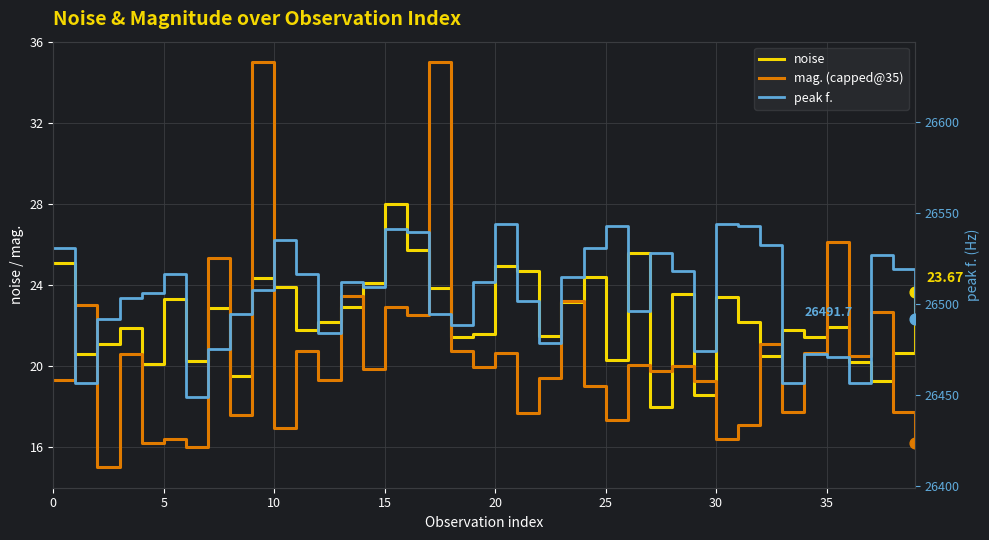

At which category is the sum across all series the highest?

15